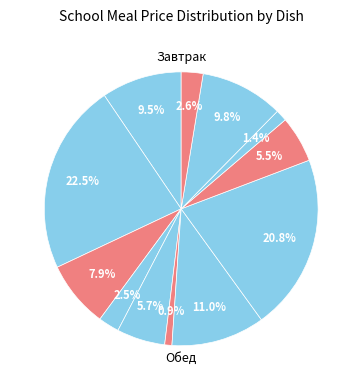

How many segments does this pie chart have?

12